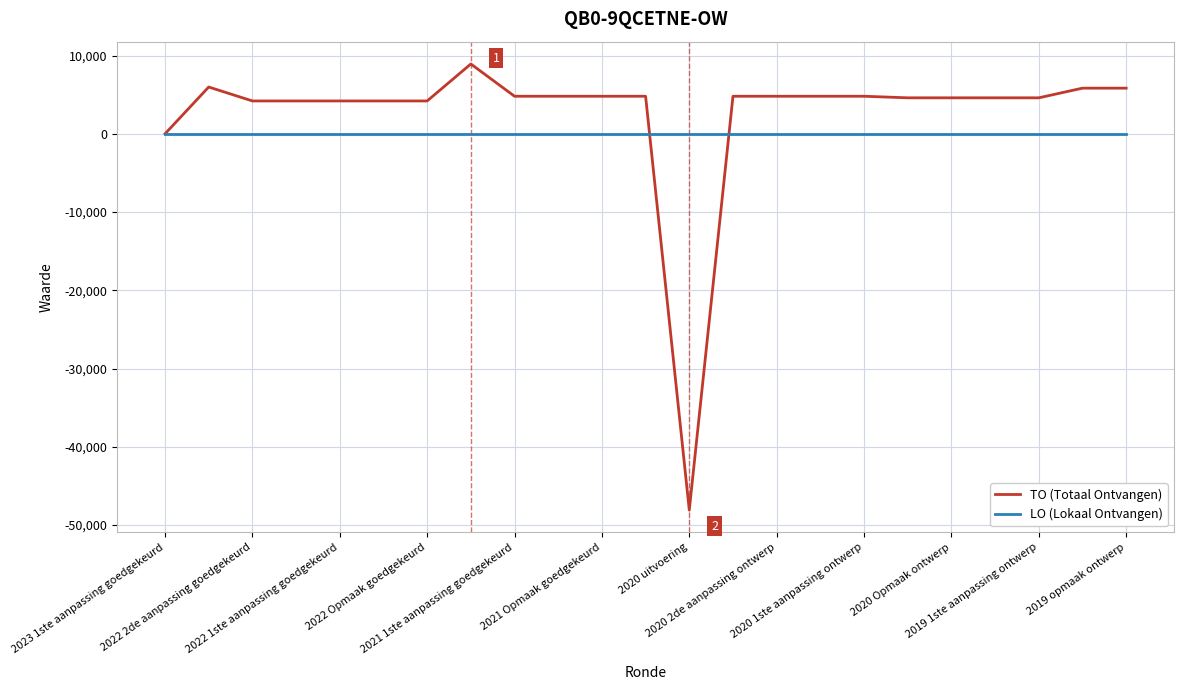

Which series has the widest spread of values?

TO (Totaal Ontvangen)